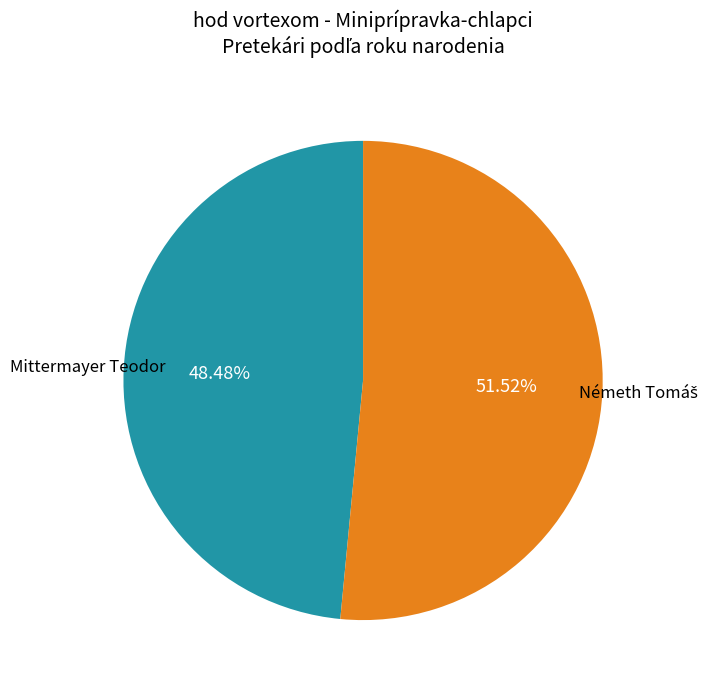

Is there a majority slice in this chart?

Yes